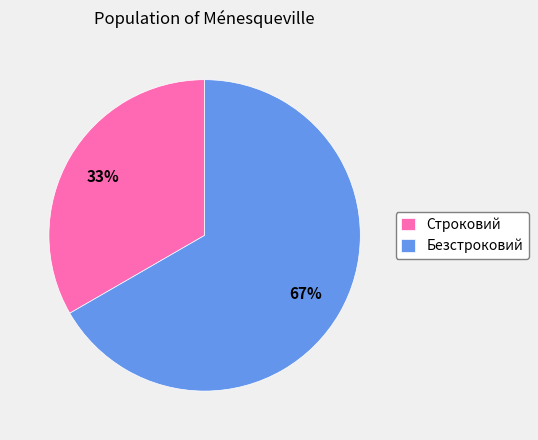

Which slice is the largest?

Безстроковий